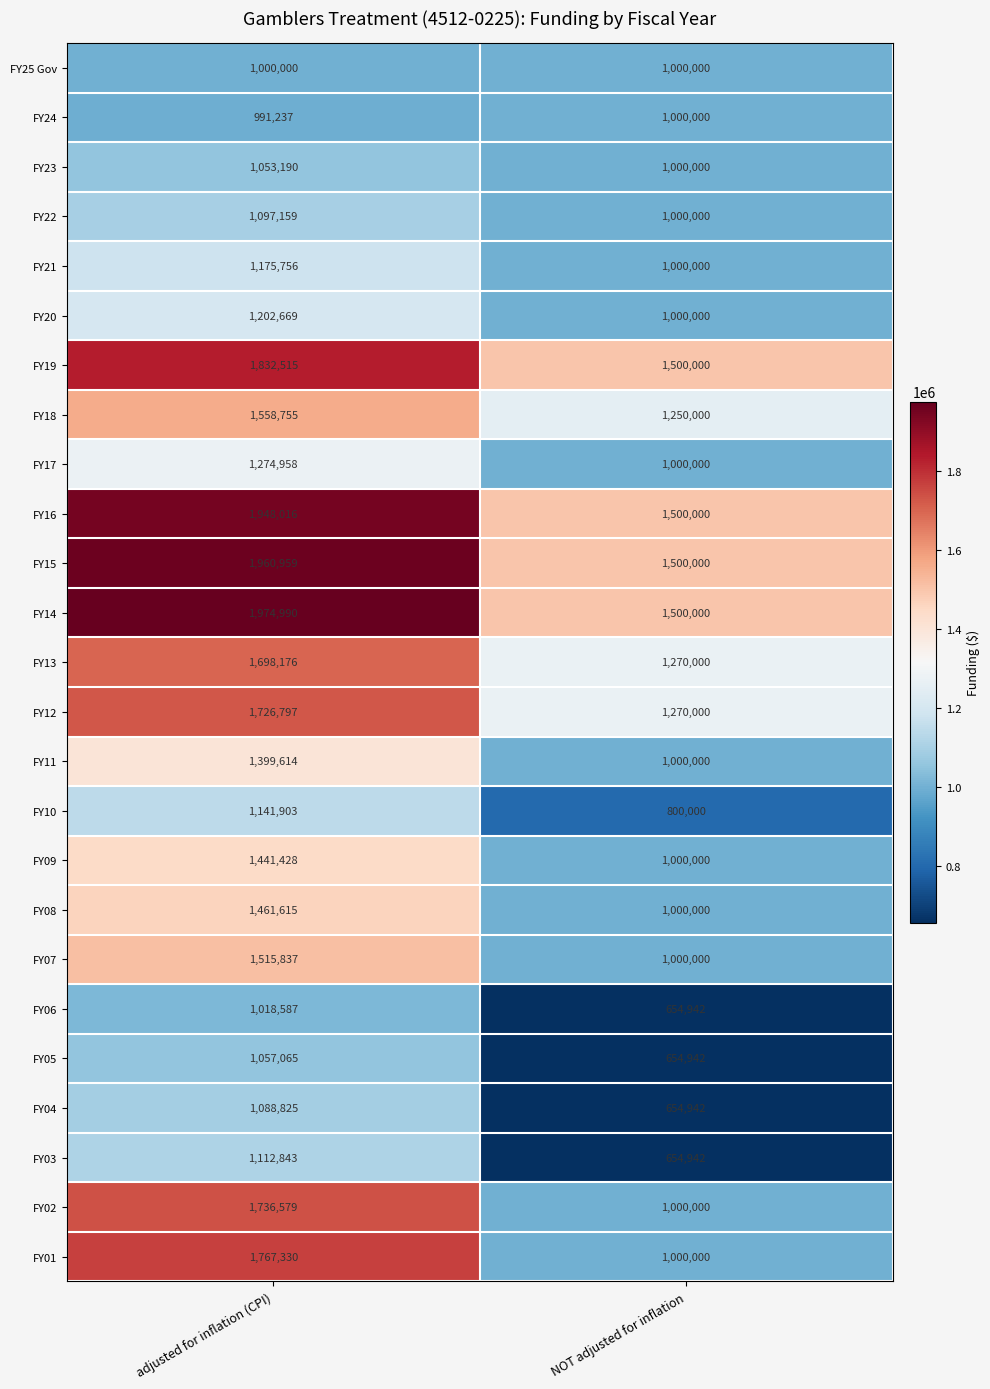

What is the difference between the maximum and minimum values in the FY13 series?

428176